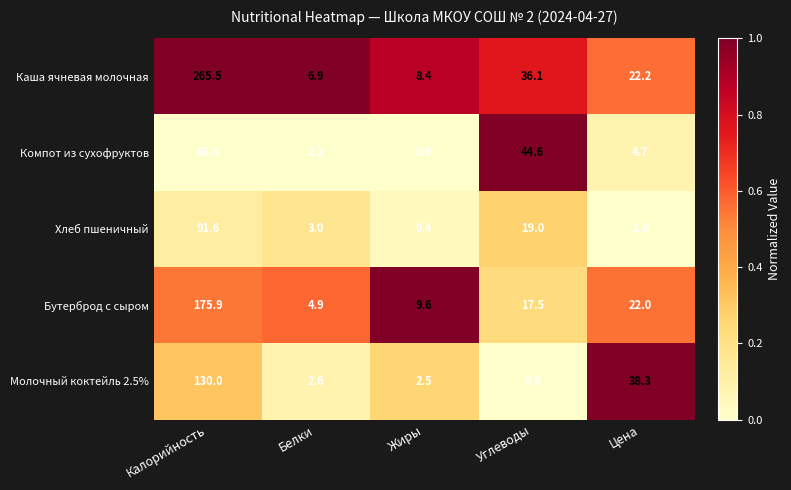

Which series changed the most between Калорийность and Белки?

Каша ячневая молочная